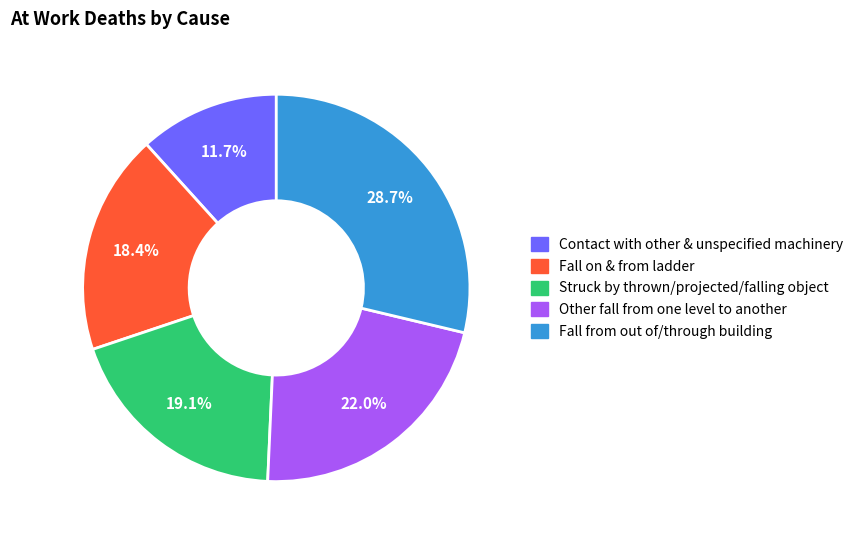

Does any single category account for the majority?

No